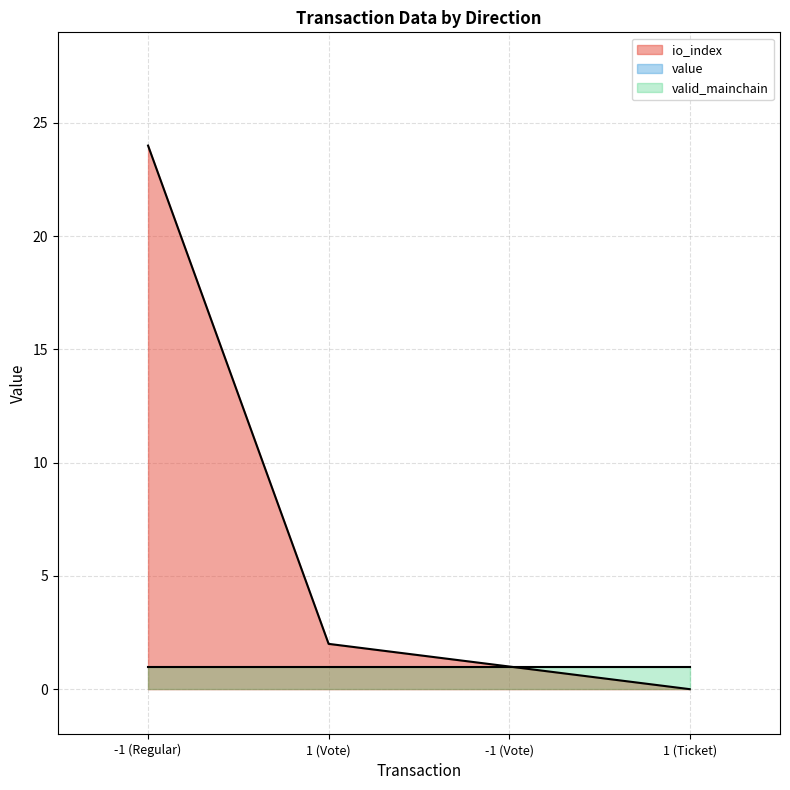

What position from the right is 1 (Vote)?

3